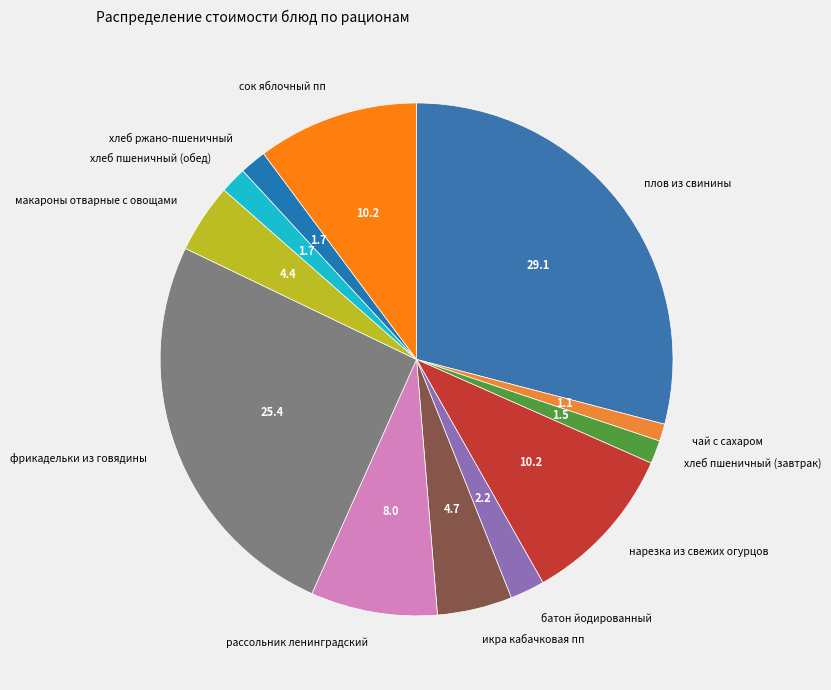

Count the number of slices in the pie.

12